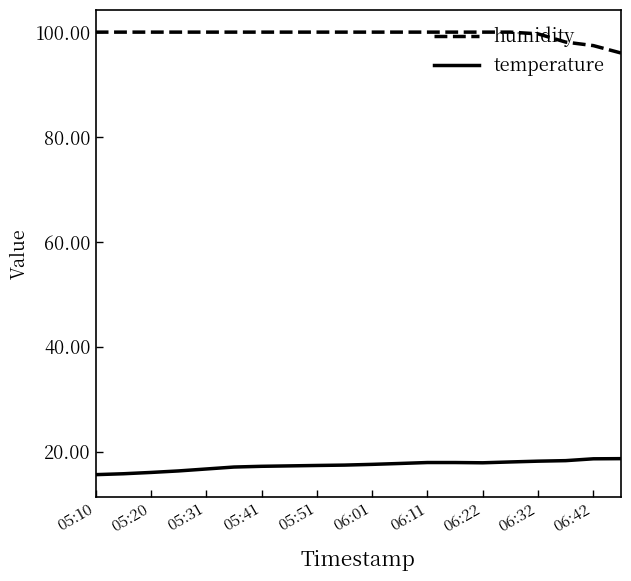

List the series in order of their peak value, highest first.

humidity, temperature